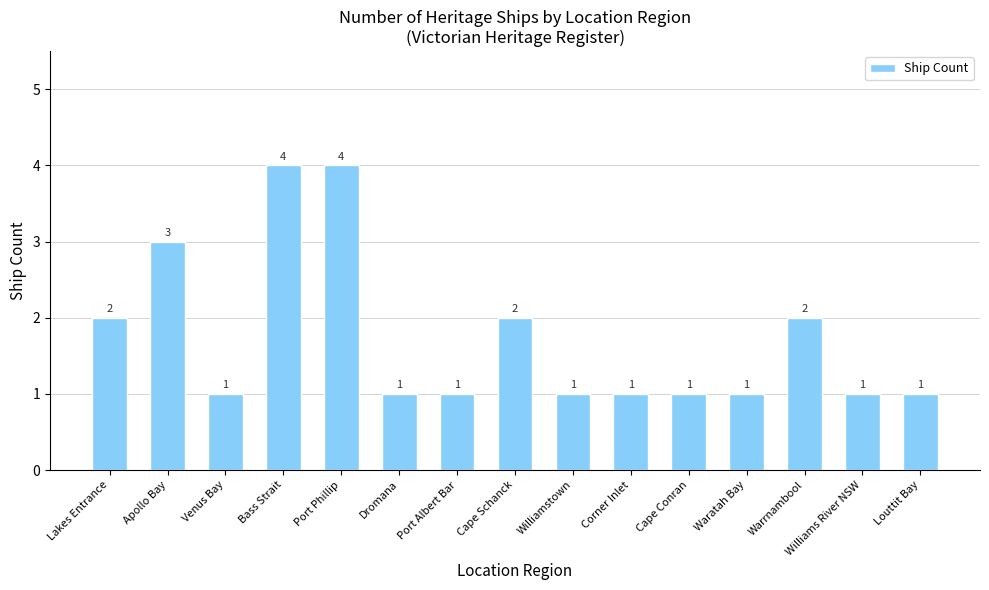

What is the minimum value shown in the chart?

1